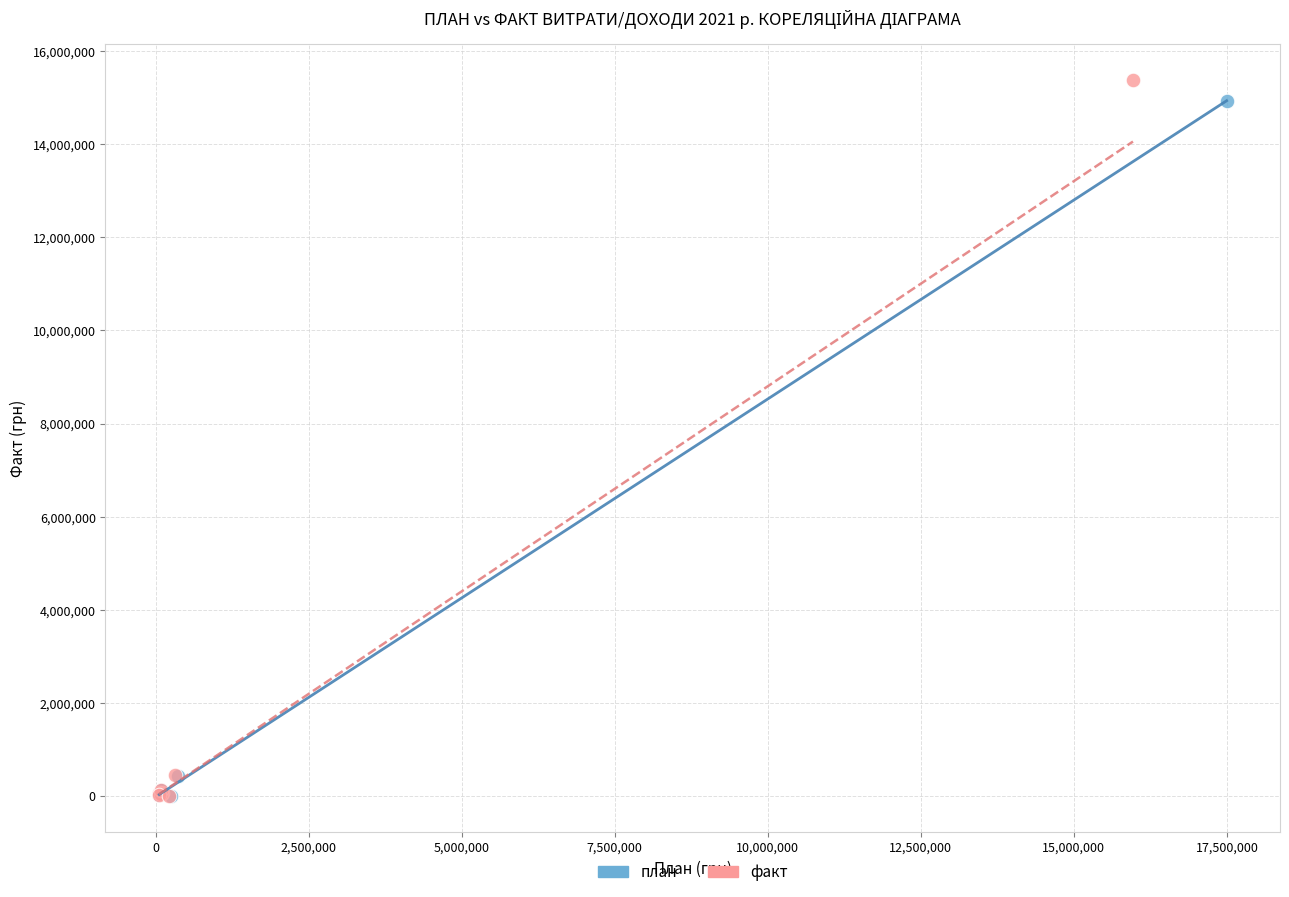

Which series contains the highest Y value?

факт